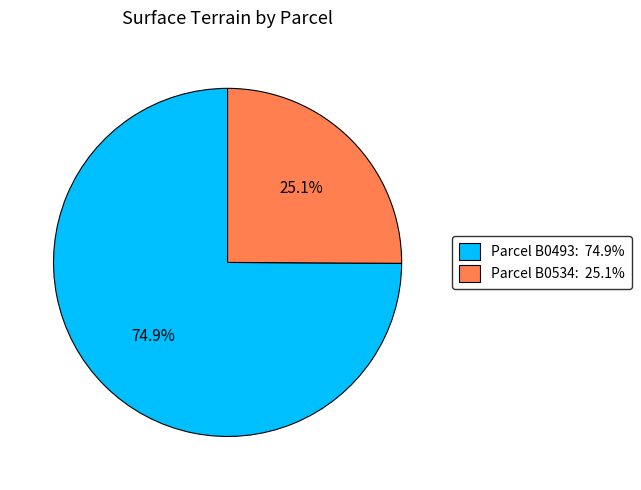

Is there any slice that represents more than half of the pie?

Yes